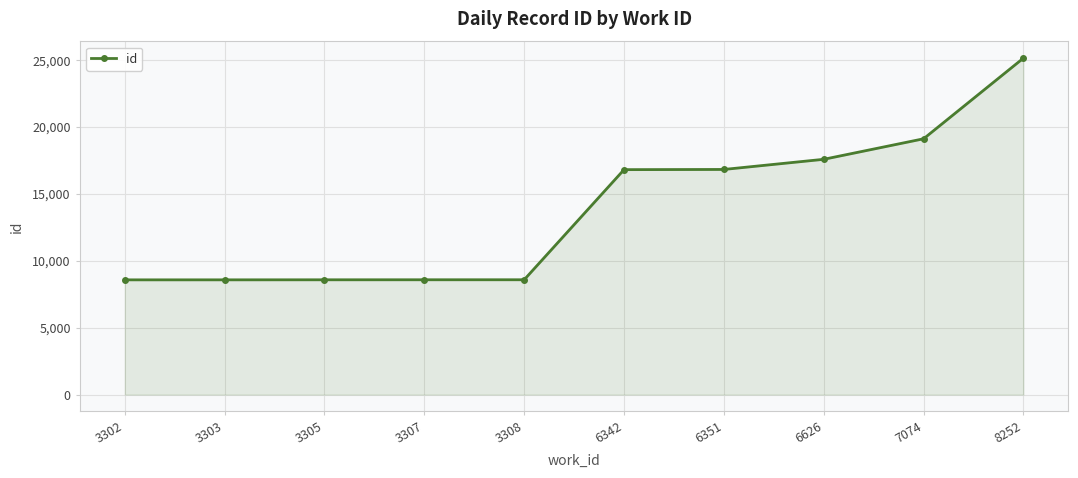

What is the maximum value shown in the chart?

25125